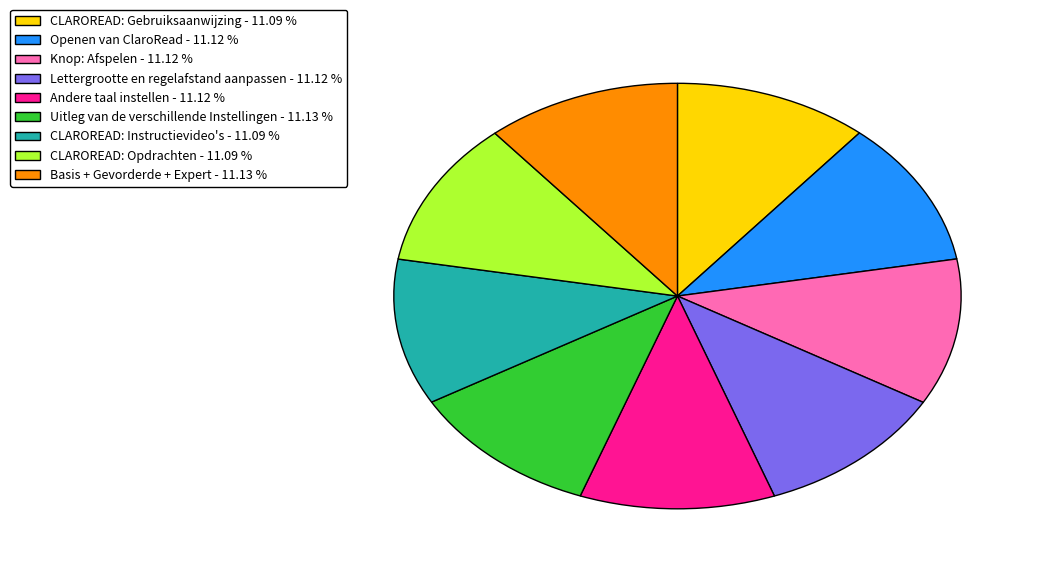

Approximately how many times larger is the value at CLAROREAD: Instructievideo's compared to Andere taal instellen?

1.0